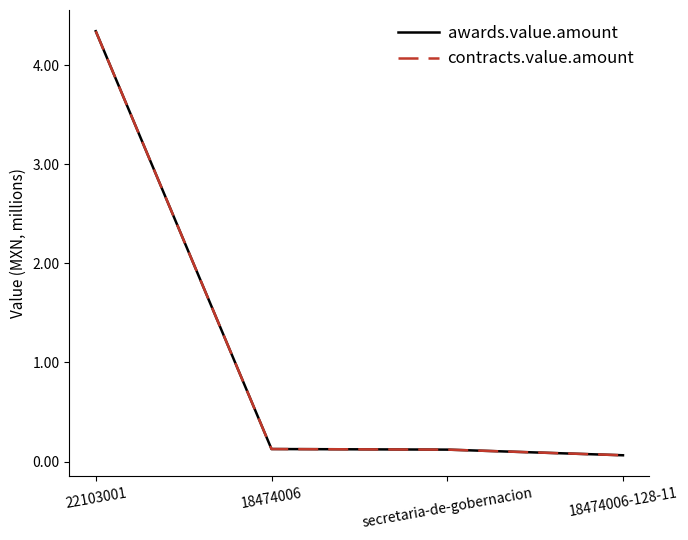

Does the chart display data point markers on the line(s)?

No